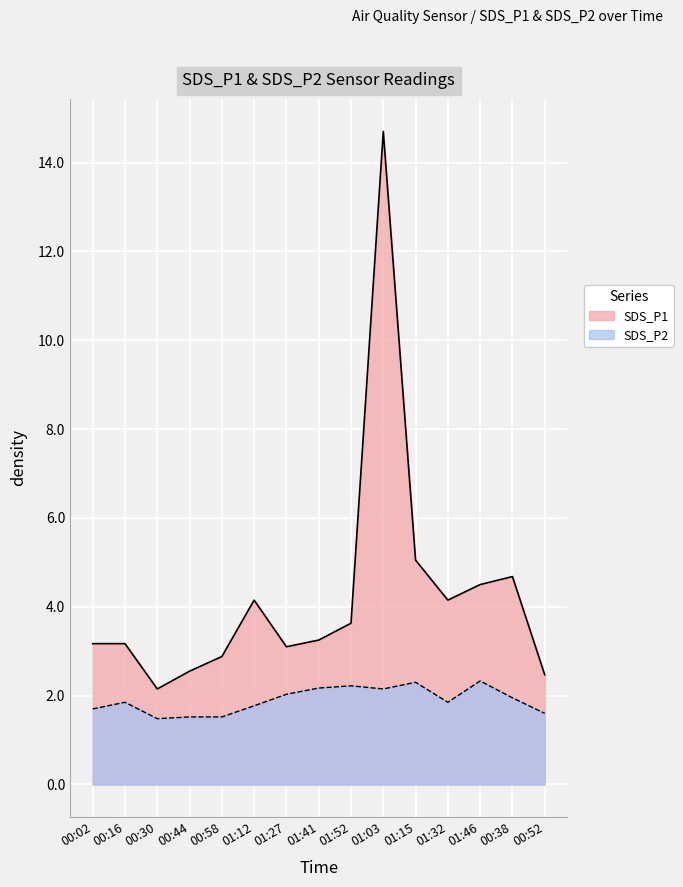

What is the approximate value of SDS_P2 at 01:27?

2.0